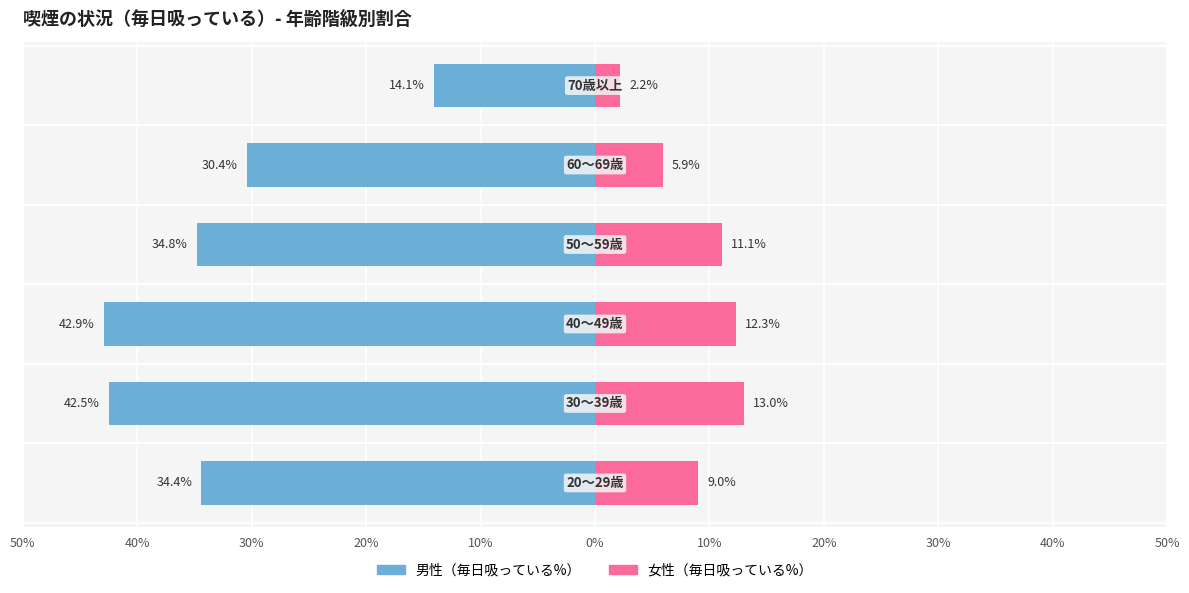

Rank the series at 40% from highest to lowest value.

女性（毎日吸っている%）, 男性（毎日吸っている%）